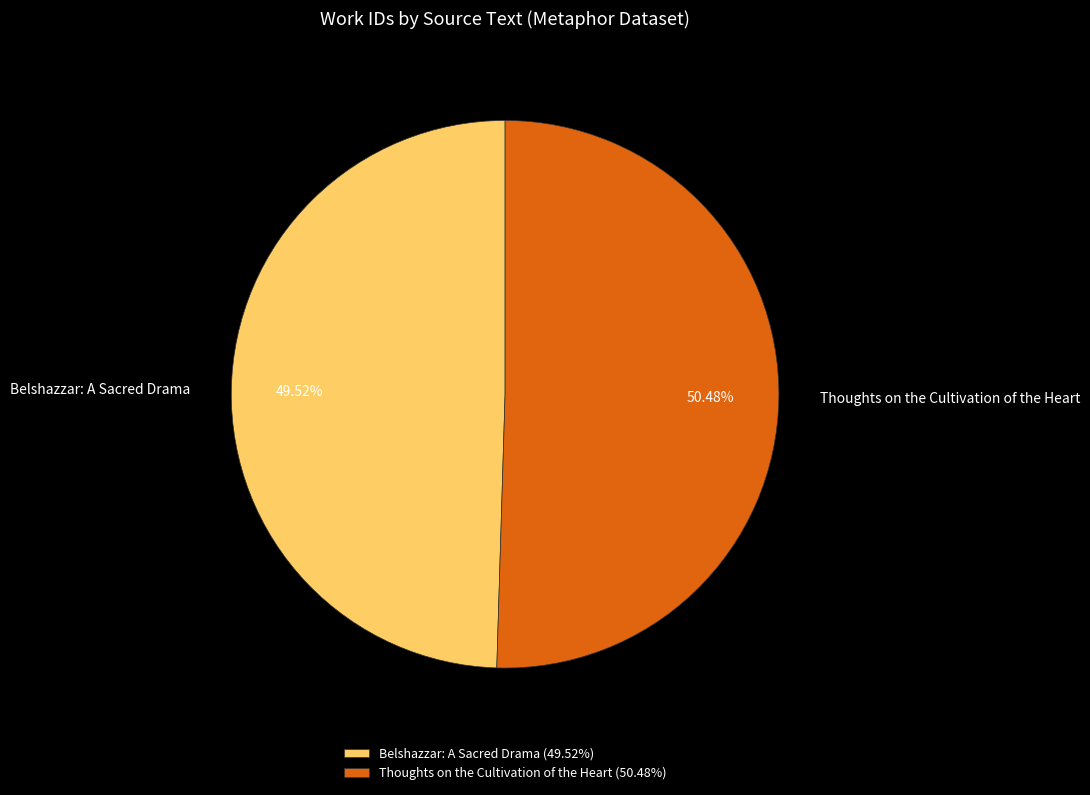

What is the smallest slice in the pie chart?

Belshazzar: A Sacred Drama